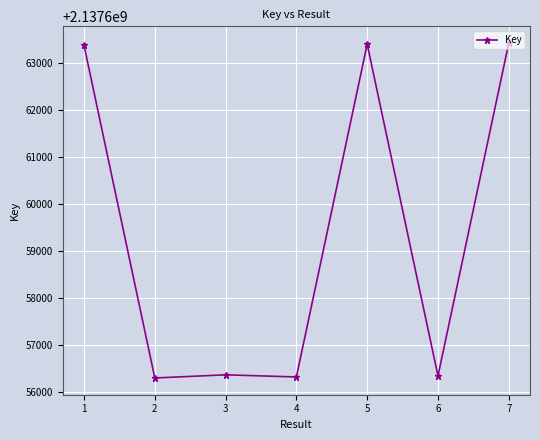

What is the difference between the maximum and minimum values?

7126